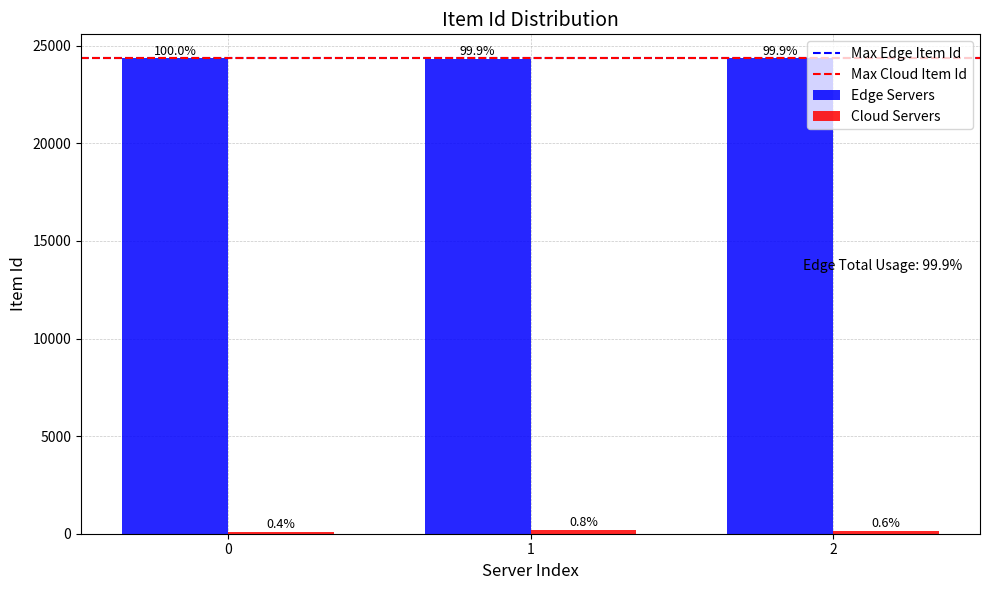

How many data points in Edge Servers are less than 24355?

1